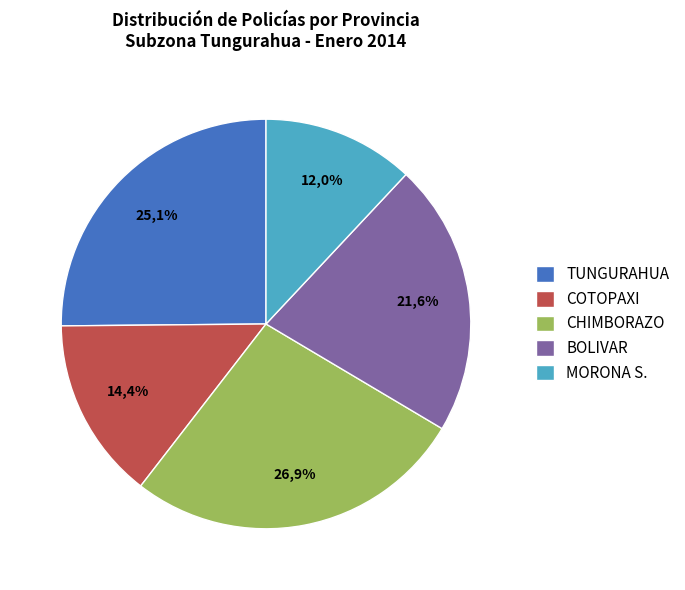

How many segments does this pie chart have?

5